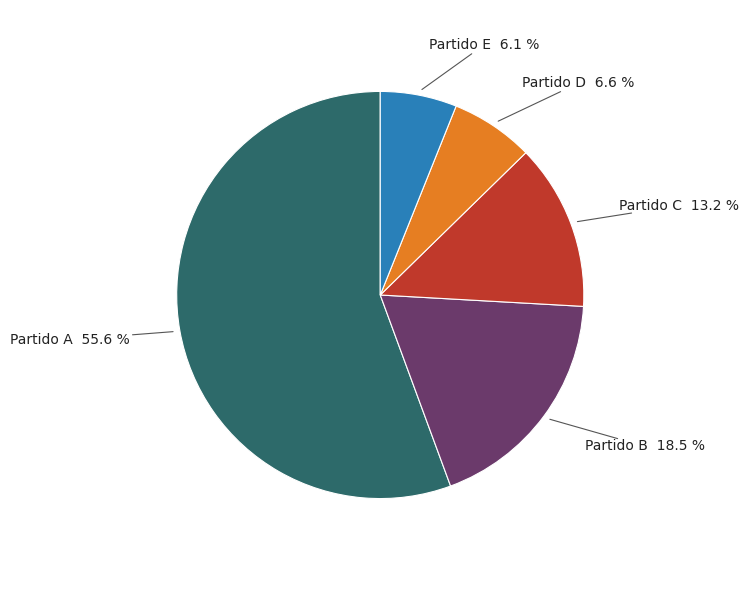

Is there any slice that represents more than half of the pie?

Yes